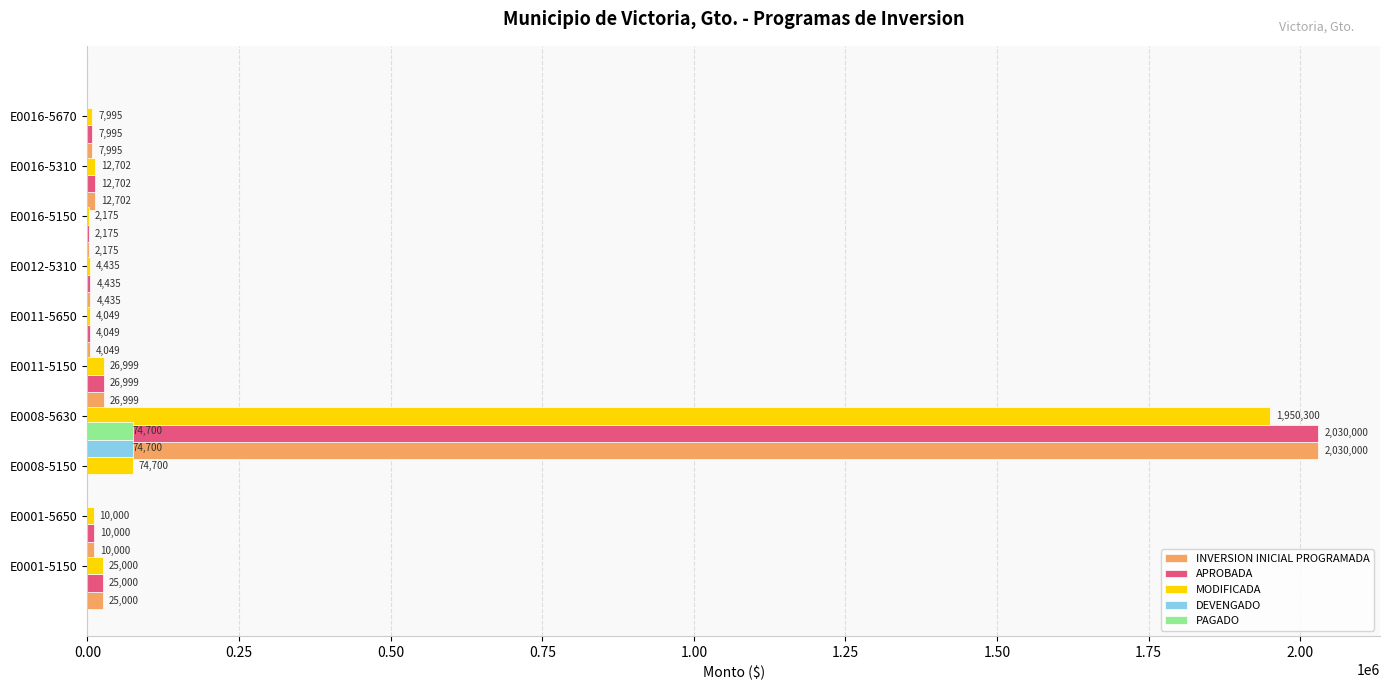

The PAGADO series shows 0.0 at 0.00. True or false?

True